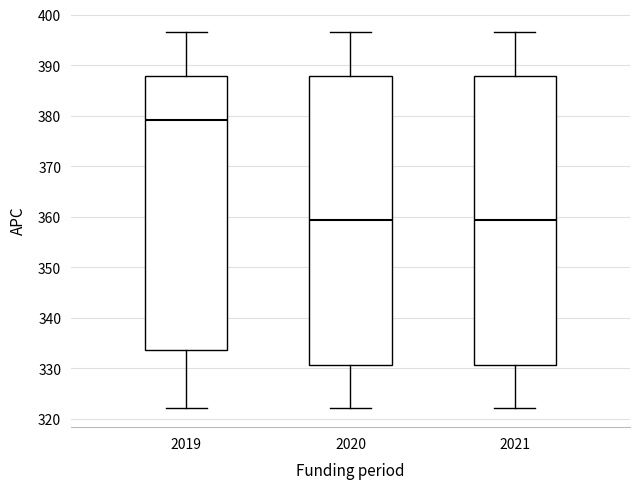

Reading left to right, transcribe this box plot: for each box, give where its median line is, the range the box spans, and where its two whiskers end, as read against the y-axis. The values are not printed on the chart, so give them approximately, as read against the axis.

2019: median 379, box 334 to 388, whiskers 322 to 397
2020: median 359, box 331 to 388, whiskers 322 to 397
2021: median 359, box 331 to 388, whiskers 322 to 397